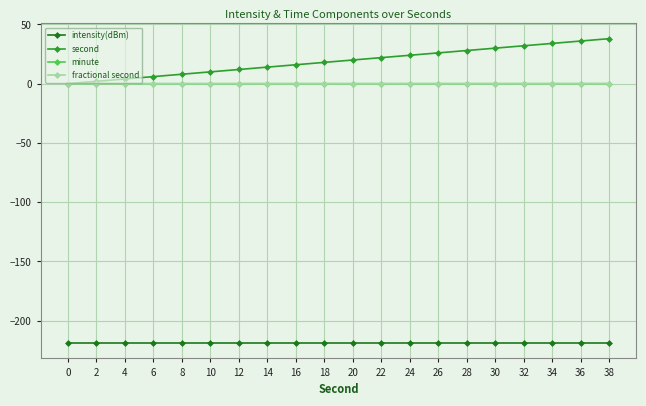

What is the total value across all series at 0?

-218.9